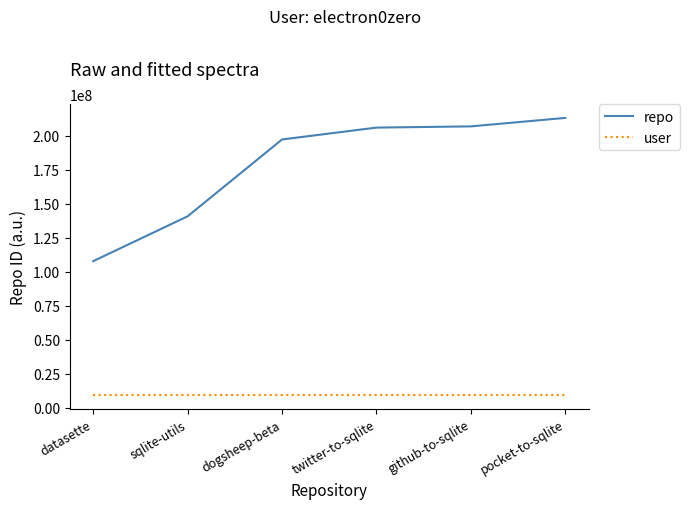

How many lines are shown in the chart?

2